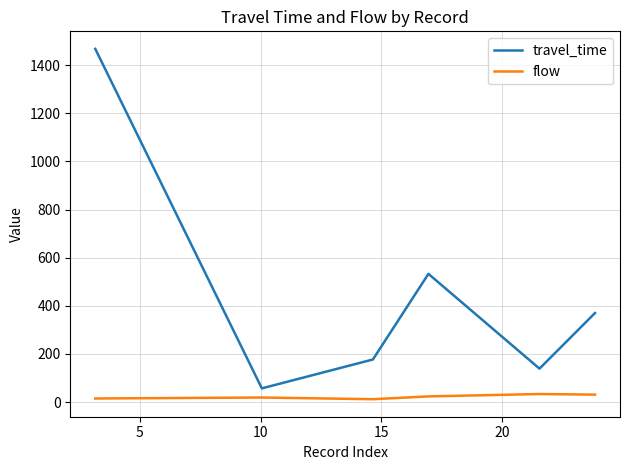

How many interior local valleys does the travel_time series have?

2